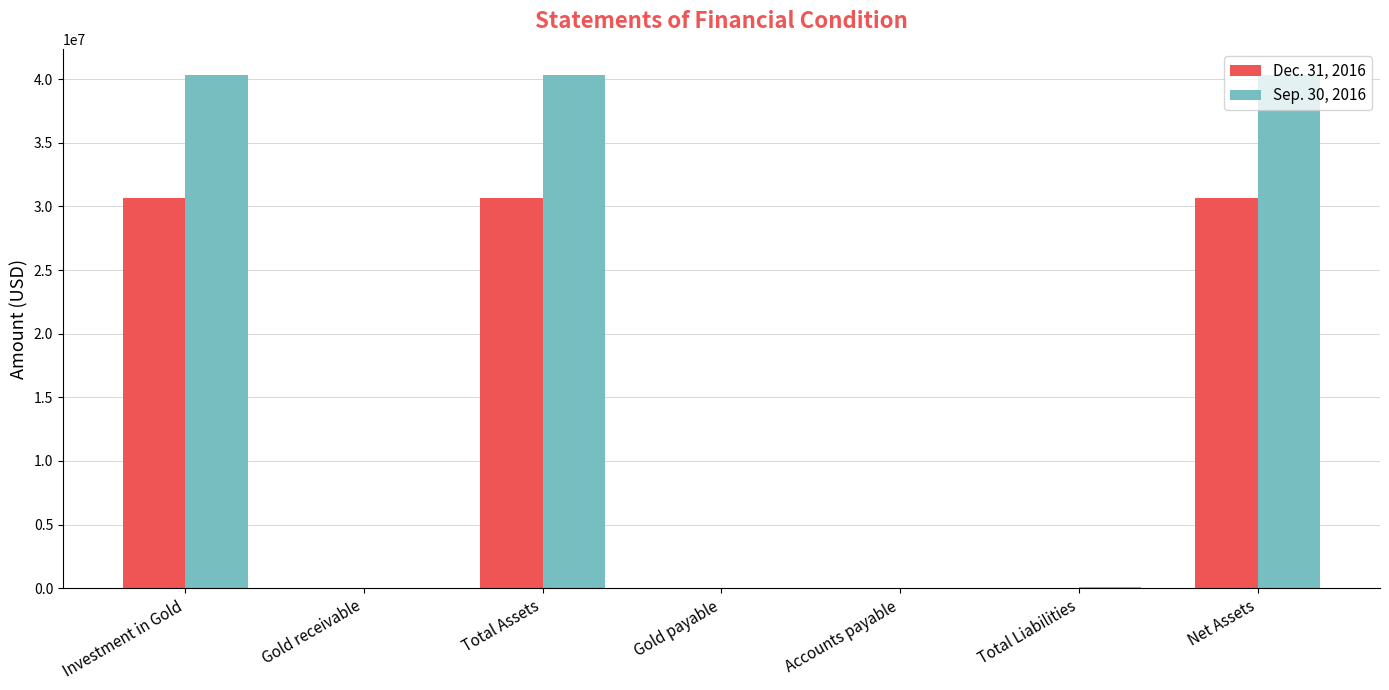

The Dec. 31, 2016 series shows 30628551 at Net Assets. True or false?

True